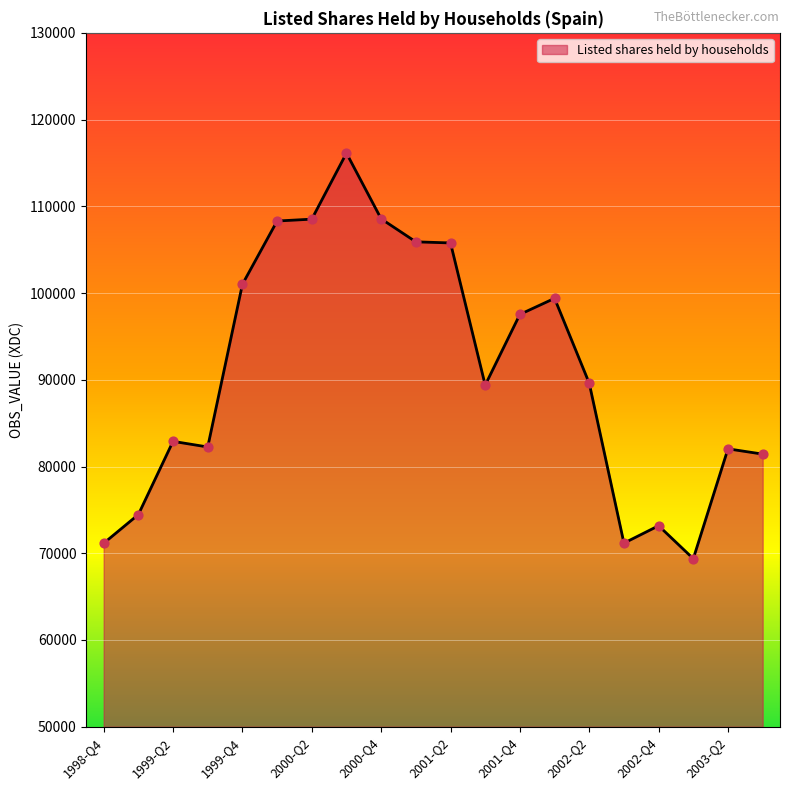

What is the maximum value shown in the chart?

116131